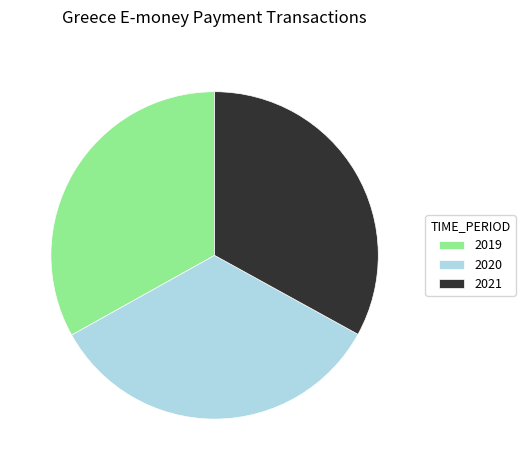

Count the number of slices in the pie.

3